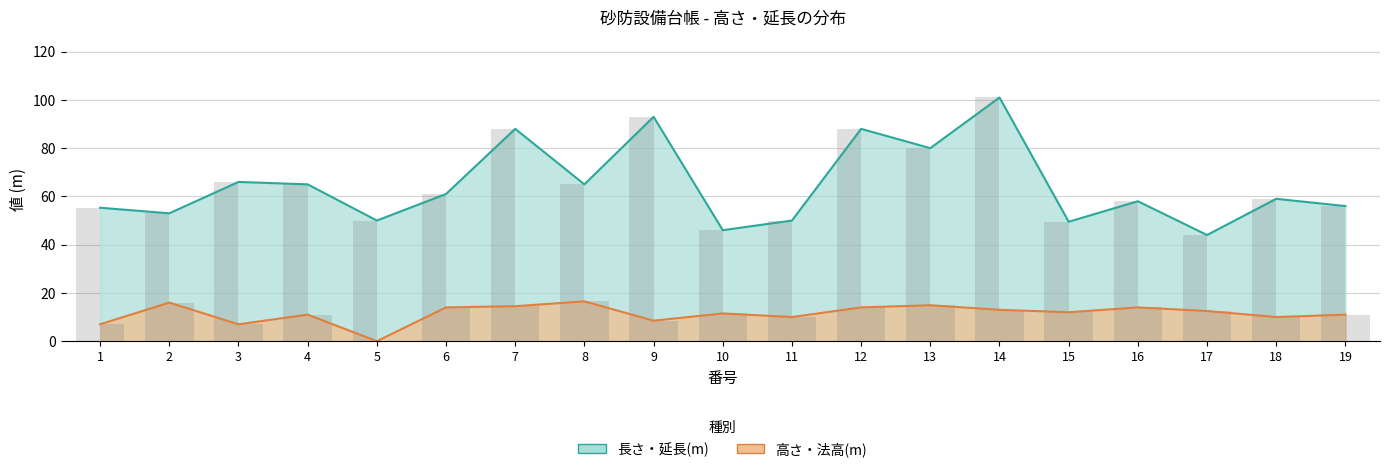

List the series in order of their peak value, highest first.

長さ・延長(m), 高さ・法高(m)